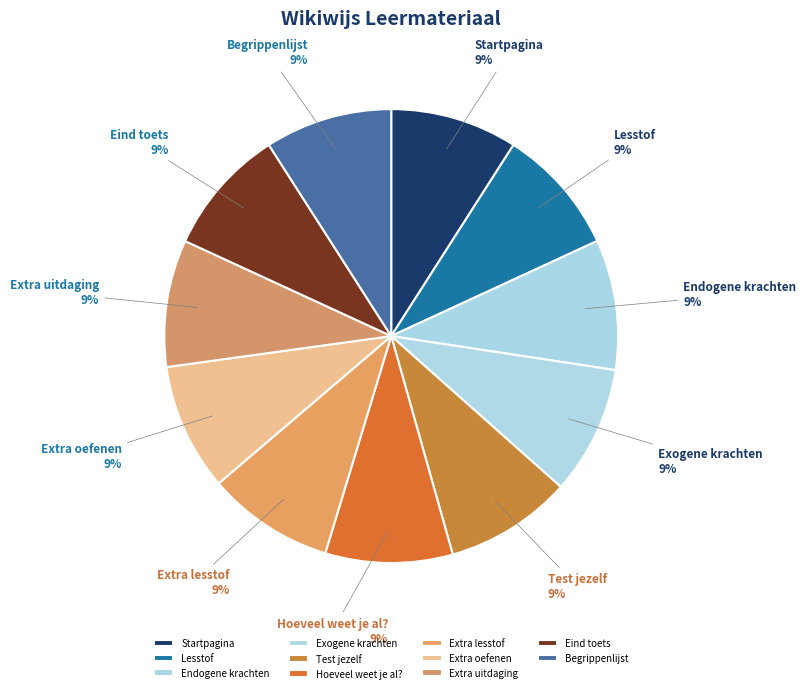

How many segments does this pie chart have?

11